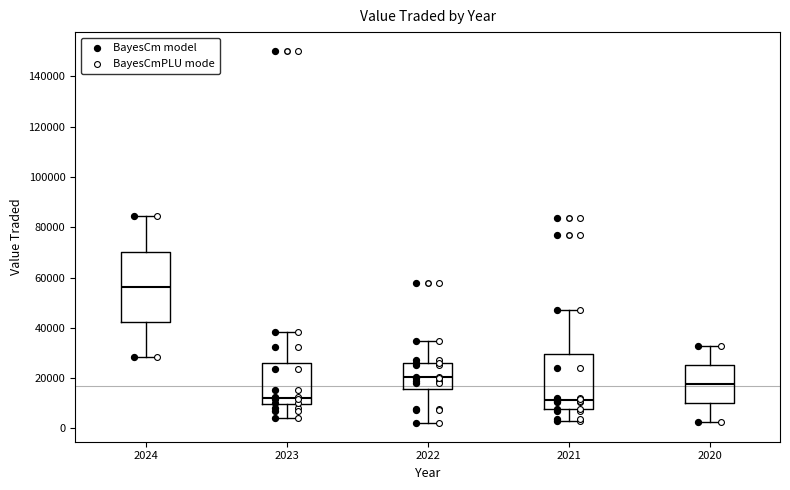

Which box has the highest median line?

2024